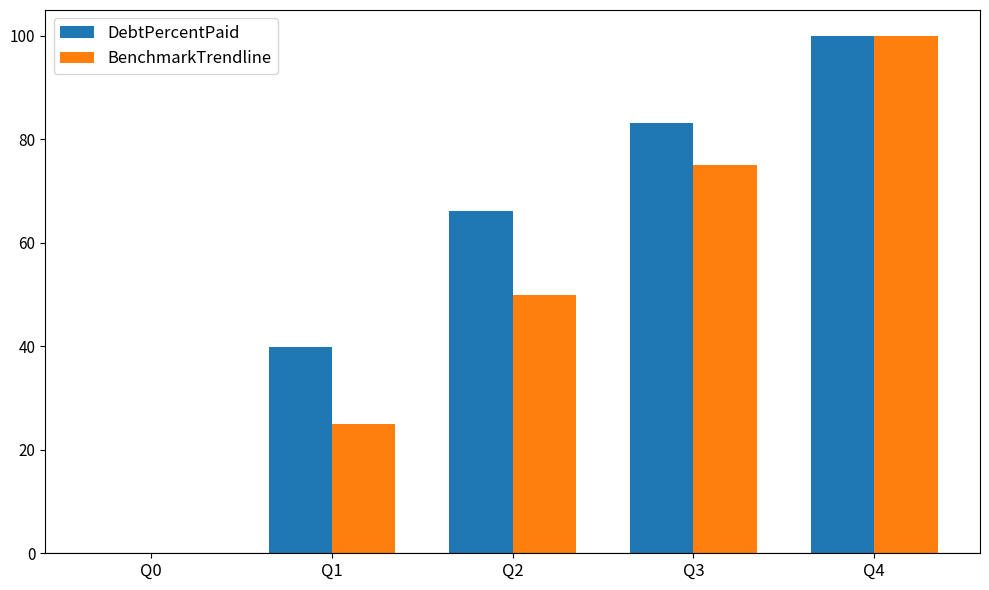

What is the average value of the DebtPercentPaid series?

57.8